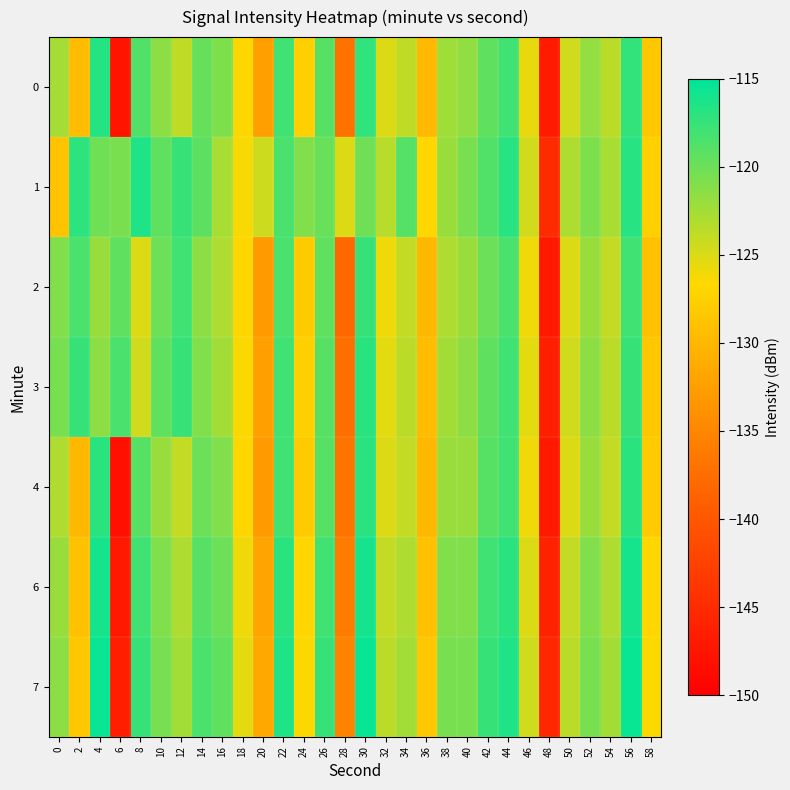

What is the difference between the highest and lowest values at 14?

3.0